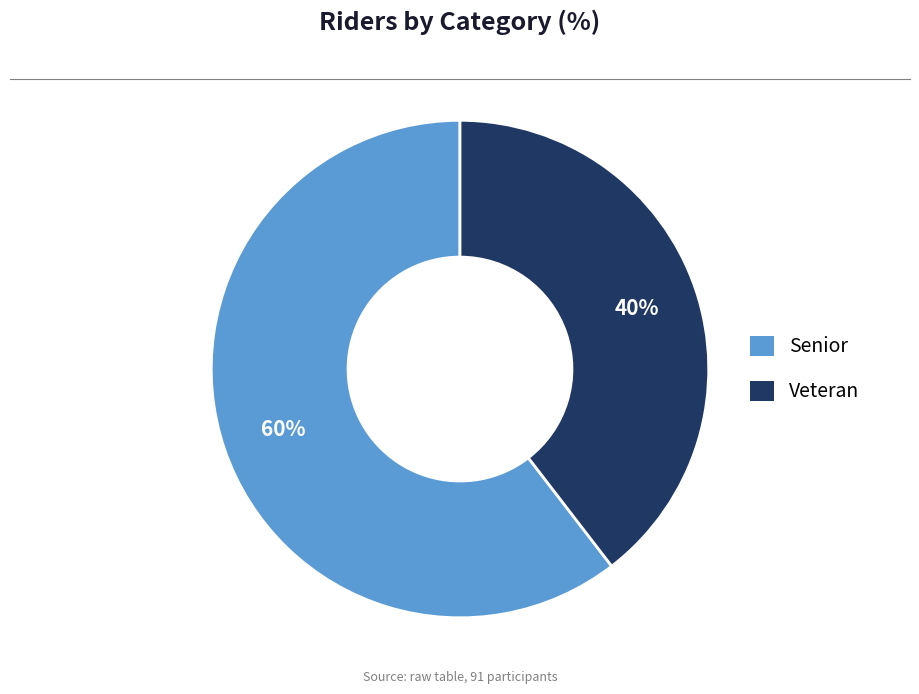

To the nearest percent, what percentage of the pie is Senior?

60%